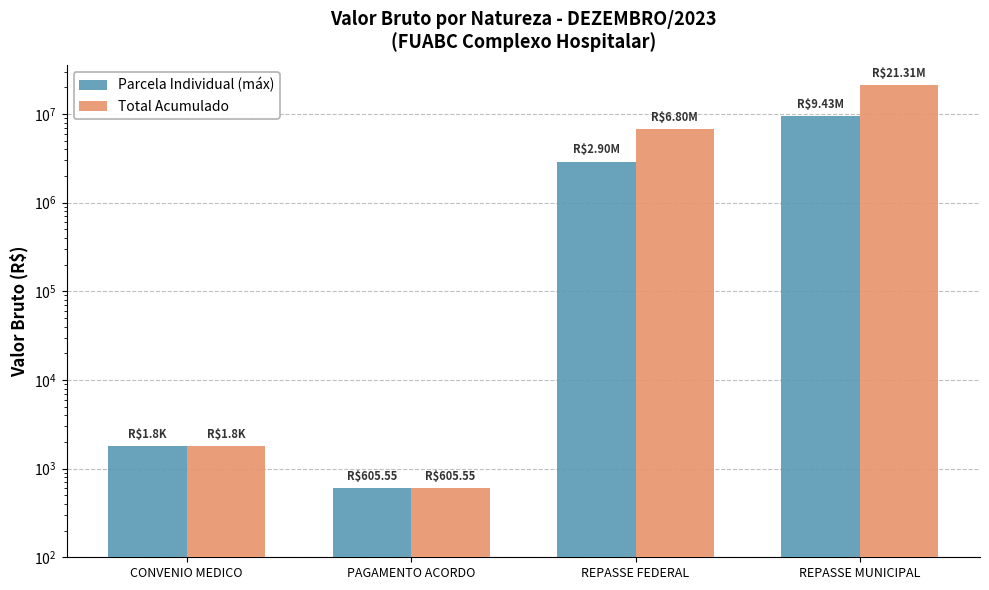

Which series has the largest total across all categories?

Total Acumulado